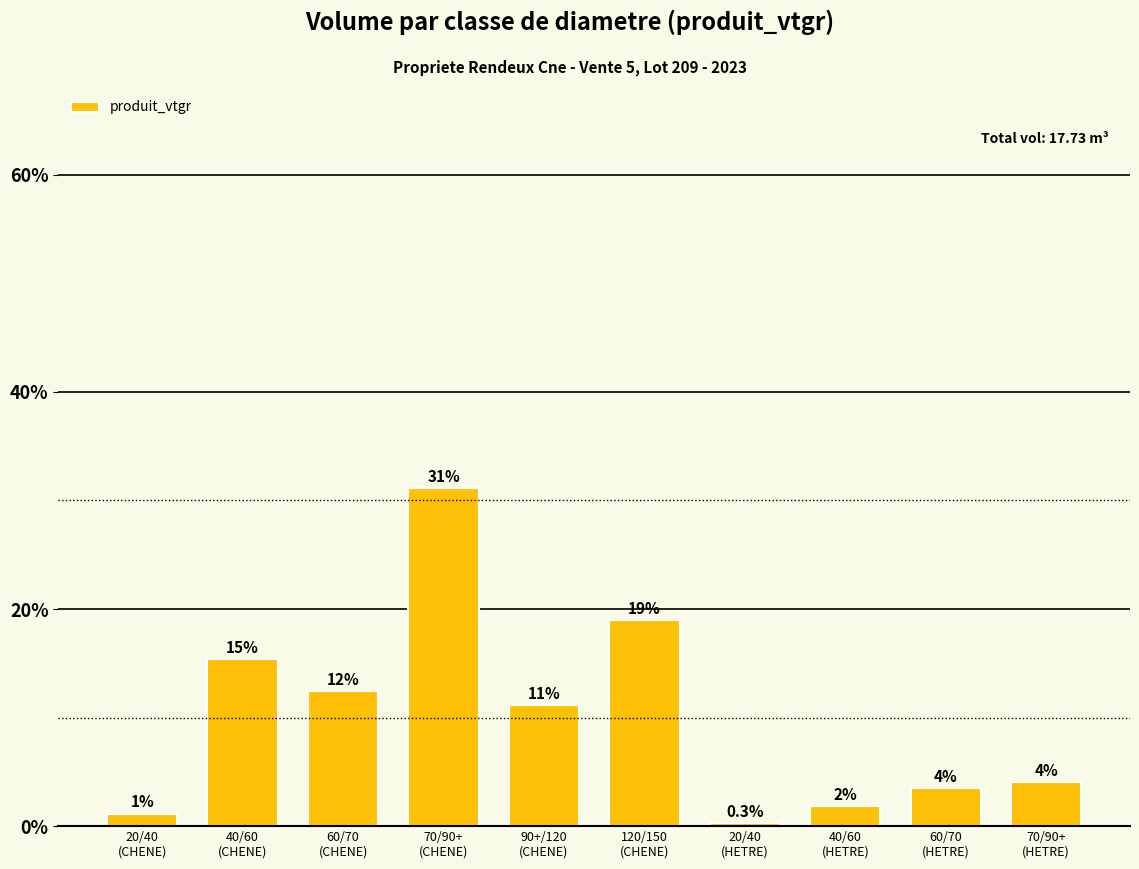

What is the greatest value displayed?

31.2